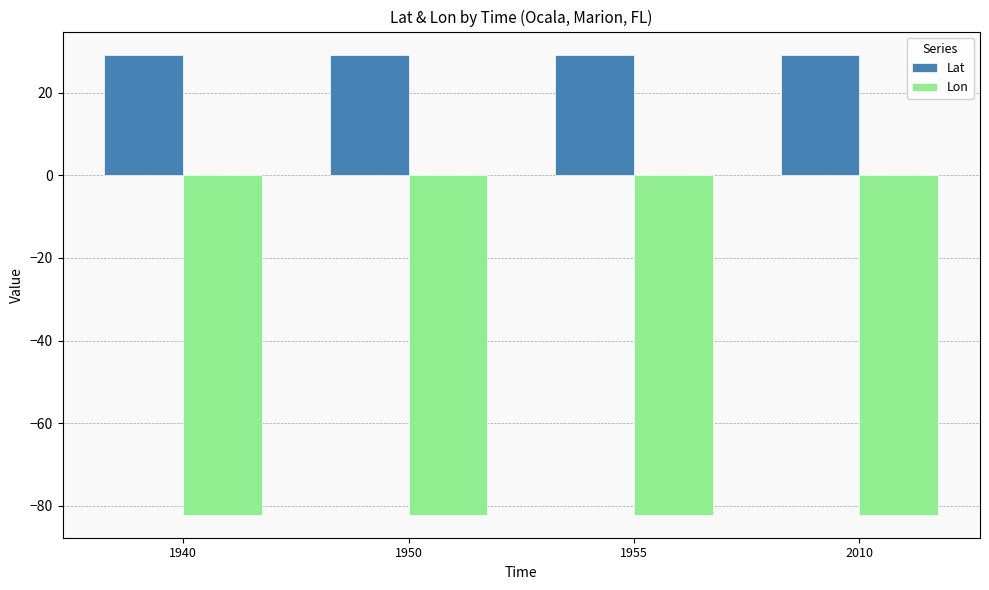

The Lat series shows 29.2 at 1950. True or false?

True